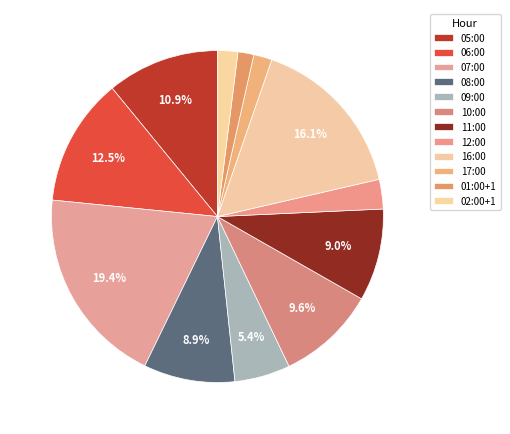

What is the change in value from 11:00 to 02:00+1?

-326